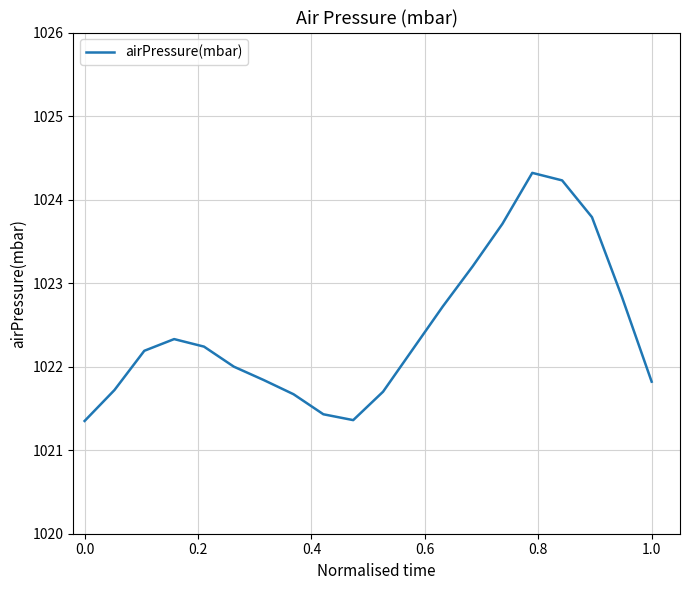

What is the sum of all values?

20448.7